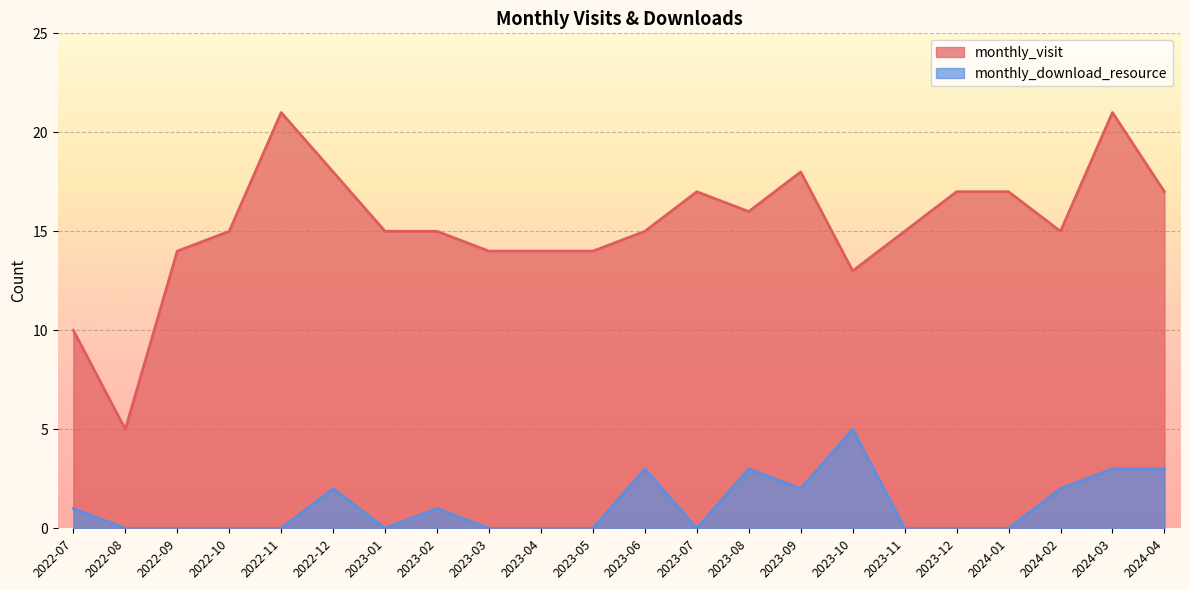

True or false: monthly_download_resource has a value of 0 at 2023-07.

True